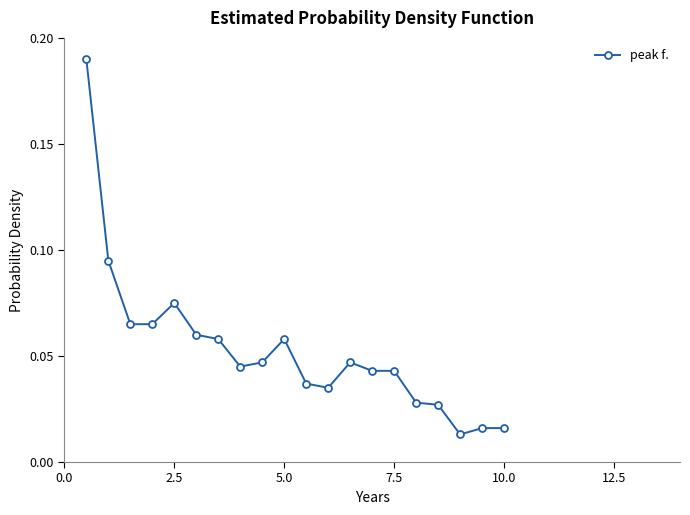

What is the sum of all values?

1.1